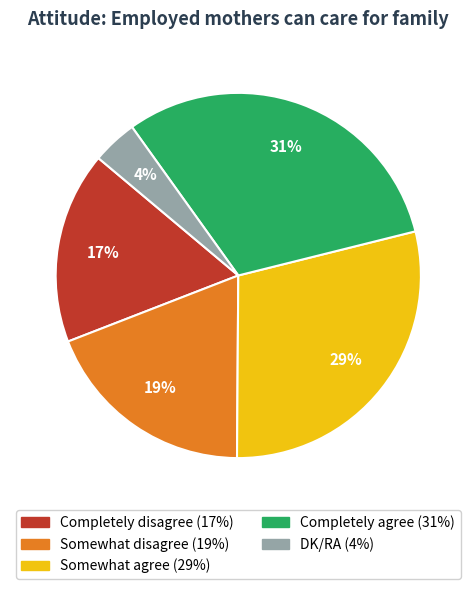

Is the sum of DK/RA and Completely agree greater than half?

No